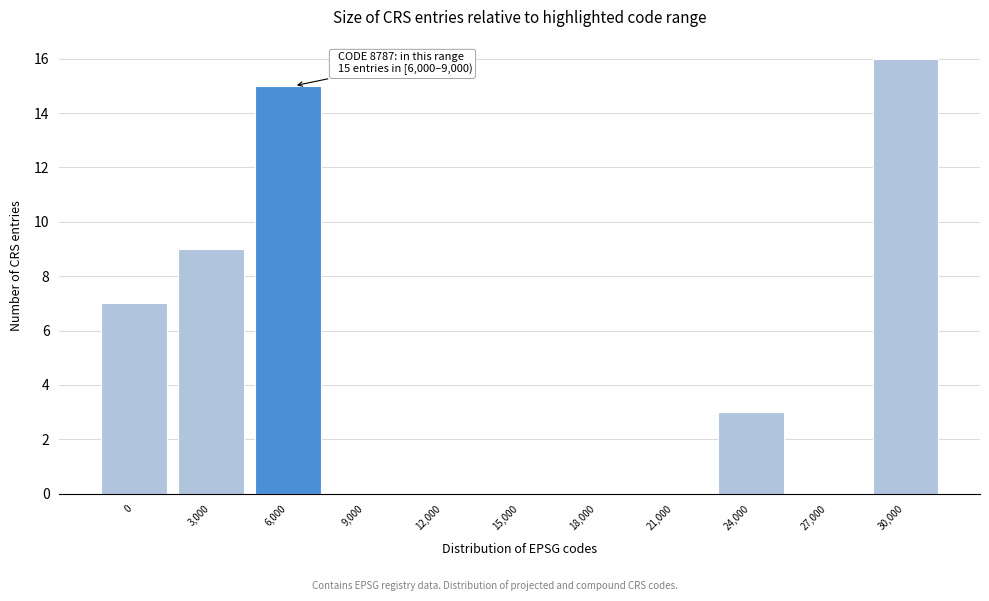

Reading left to right, transcribe all the data shown in this chart.

0=7	3,000=9	6,000=15	9,000=0	12,000=0	15,000=0	18,000=0	21,000=0	24,000=3	27,000=0	30,000=16